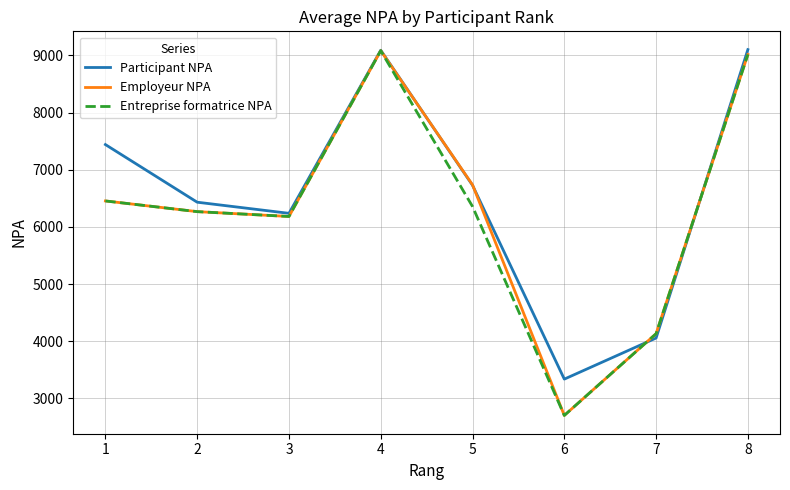

What is the total value across all series at 8?

27130.0